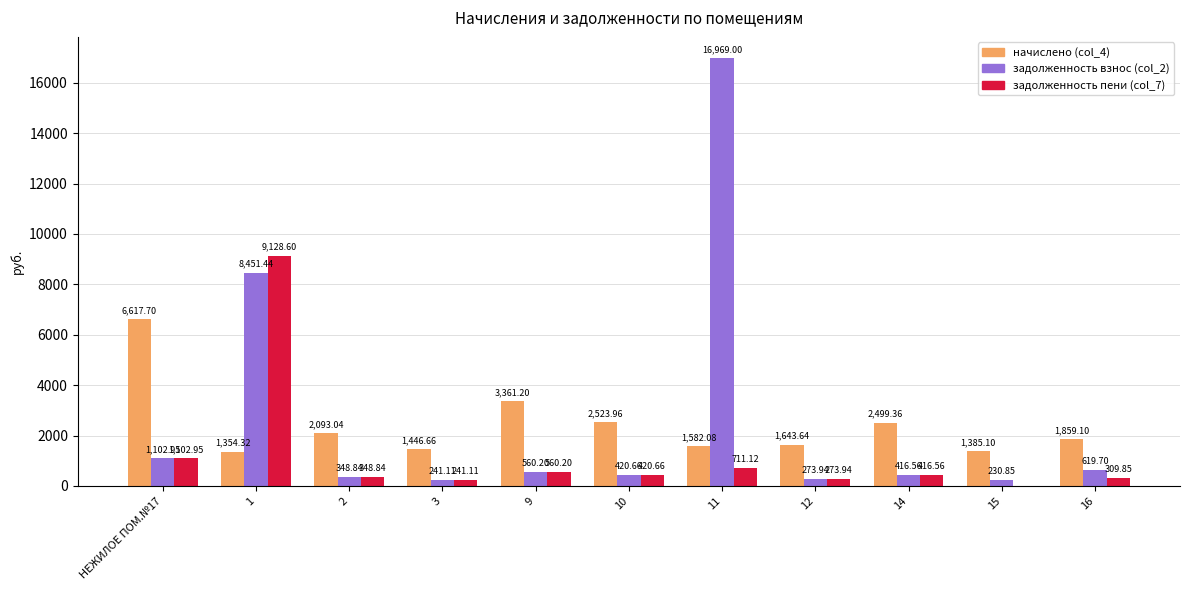

What is the sum of all задолженность пени (col_7) values?

13513.8